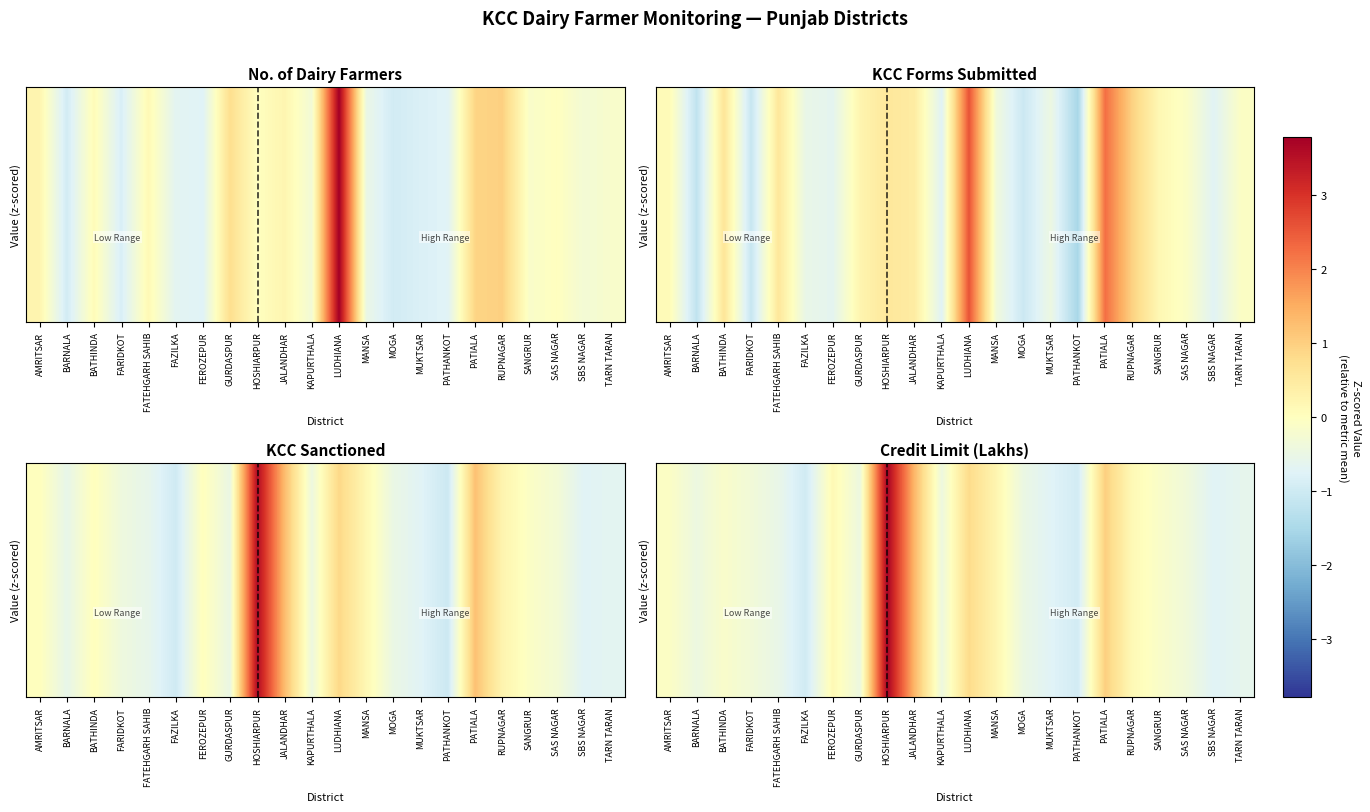

What is the greatest value displayed?

3.7